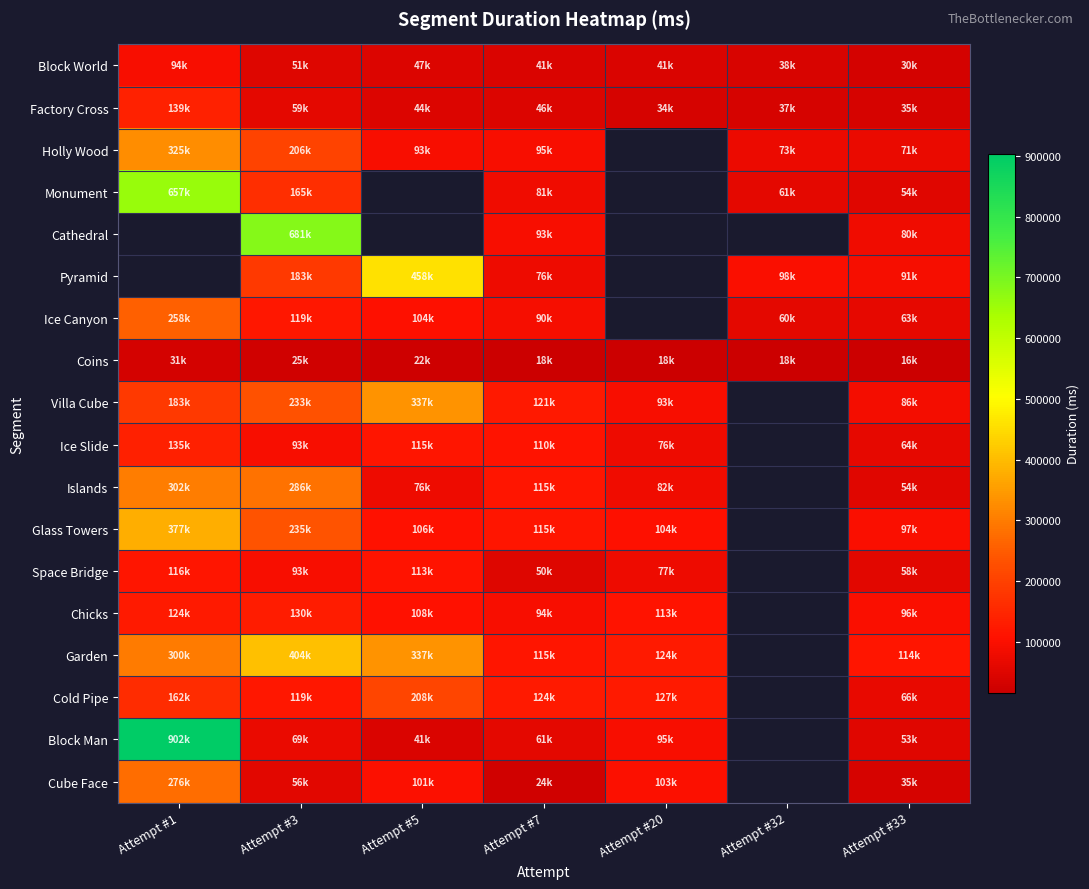

What is the difference between the maximum and minimum values in the Block World series?

63683.0